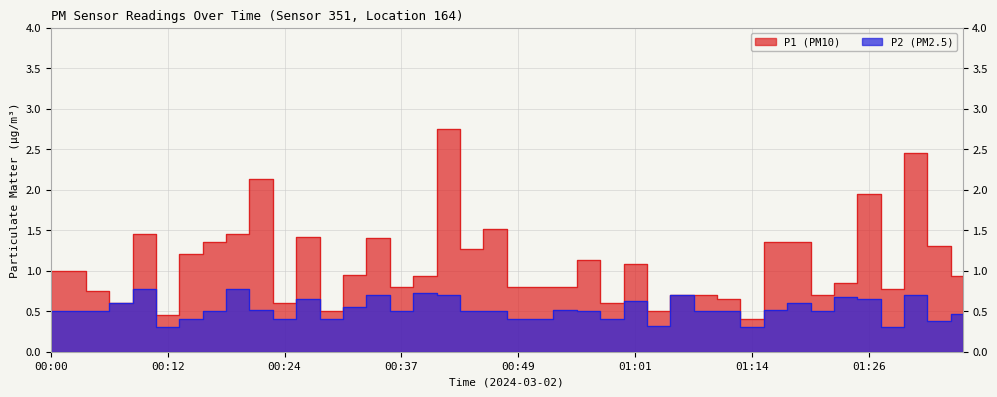

True or false: P2 and P1 cross at least once.

False